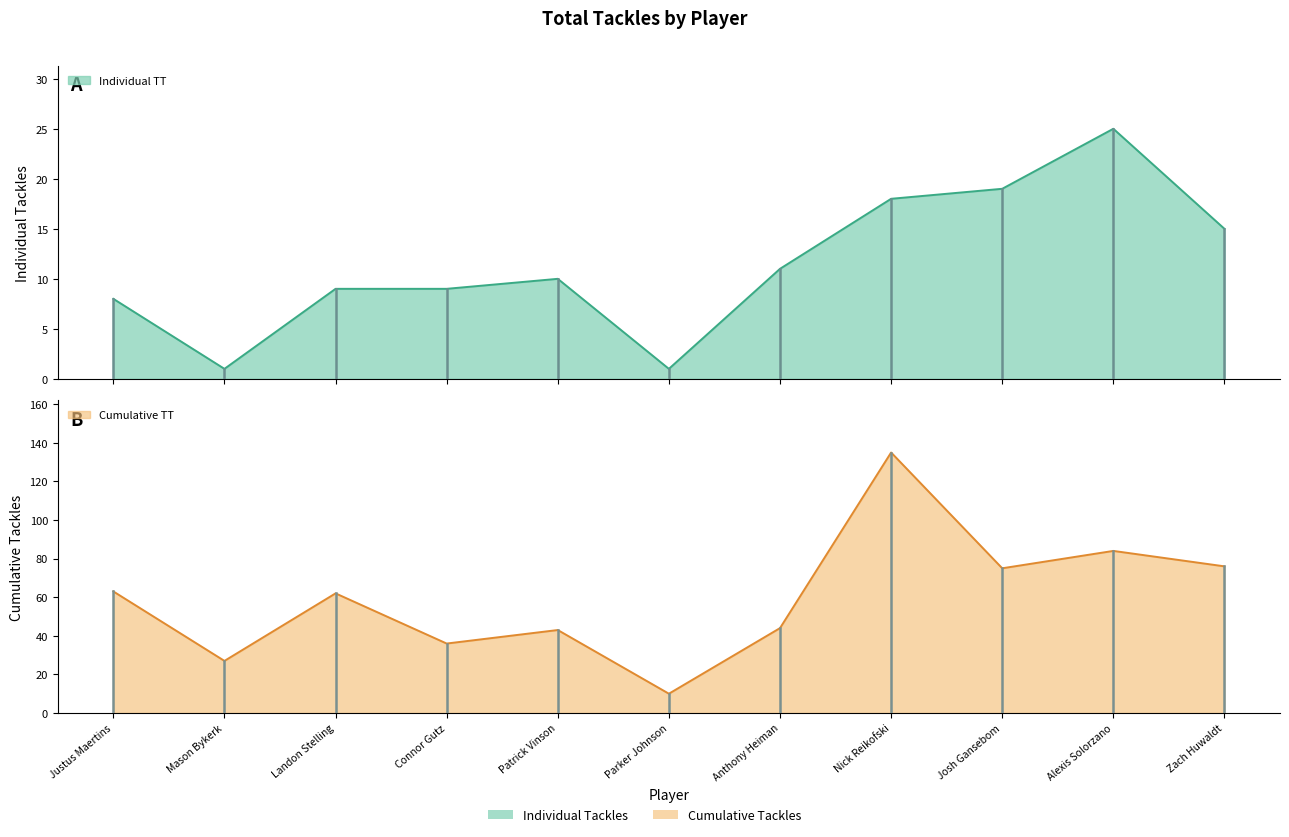

What is the label of the 7th point from the left?

Anthony Heiman